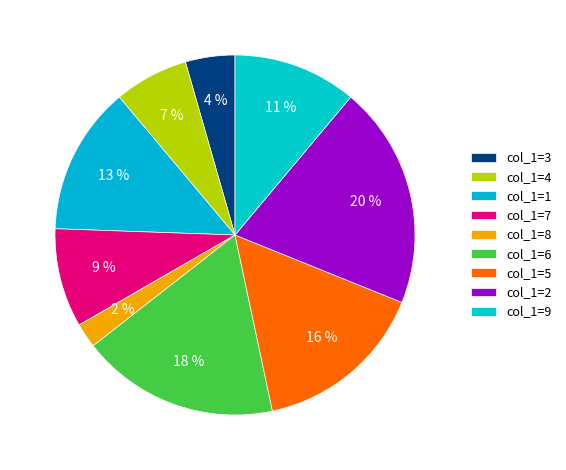

Does col_1=5 represent more than half of the total?

No